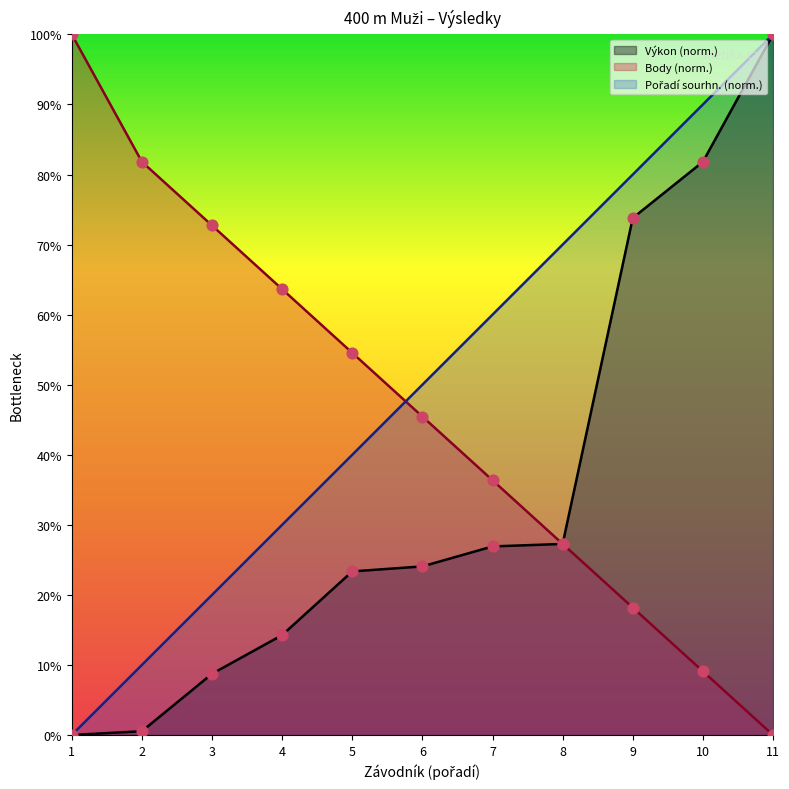

At which category is the sum across all series the highest?

11